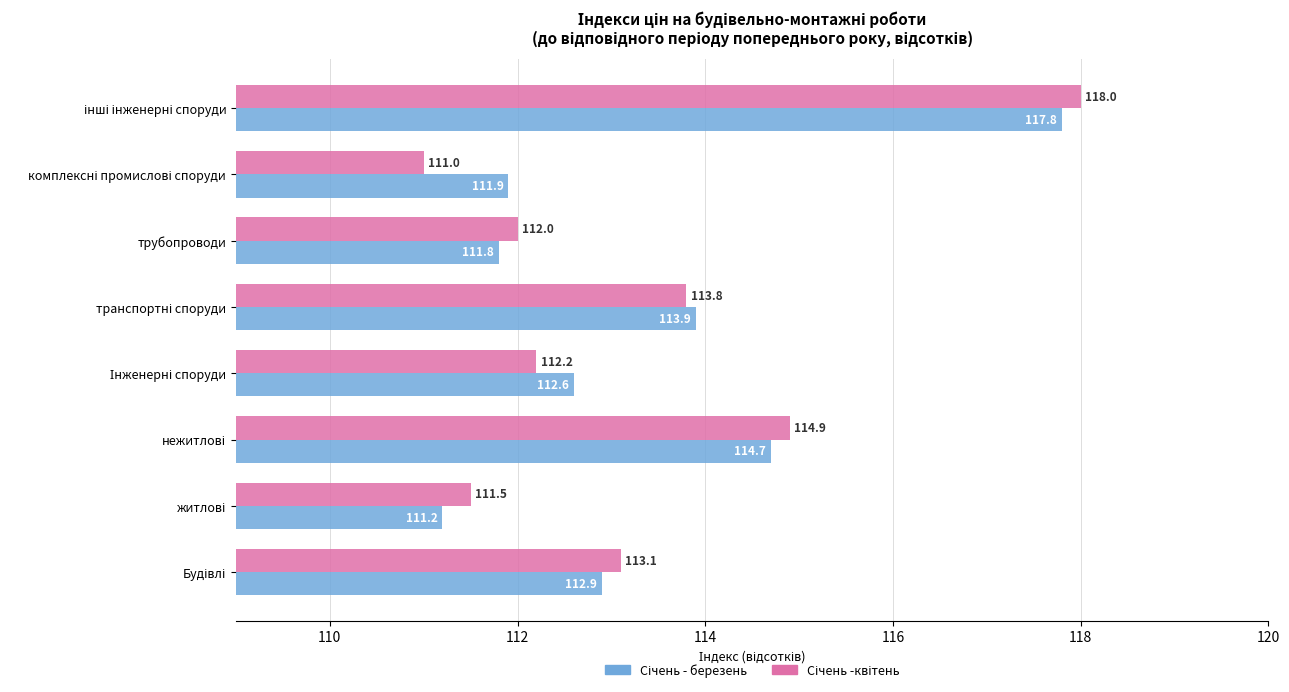

At how many categories does at least one series exceed 114?

2